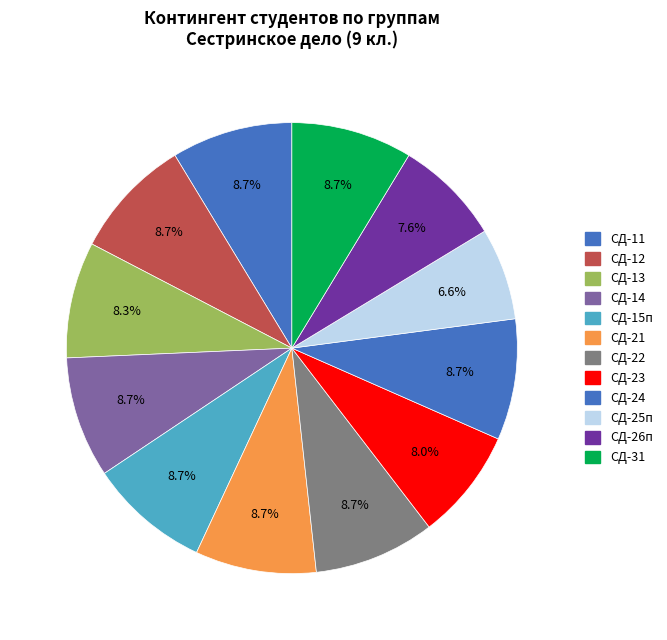

Which slice is the smallest?

СД-25п